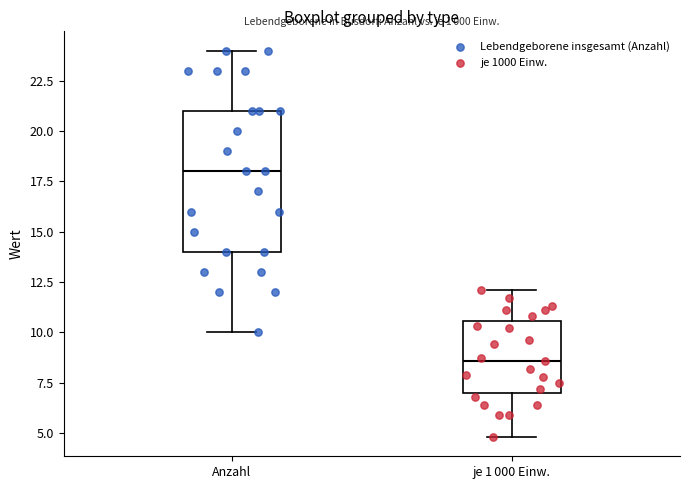

Which box has the highest median line?

Anzahl